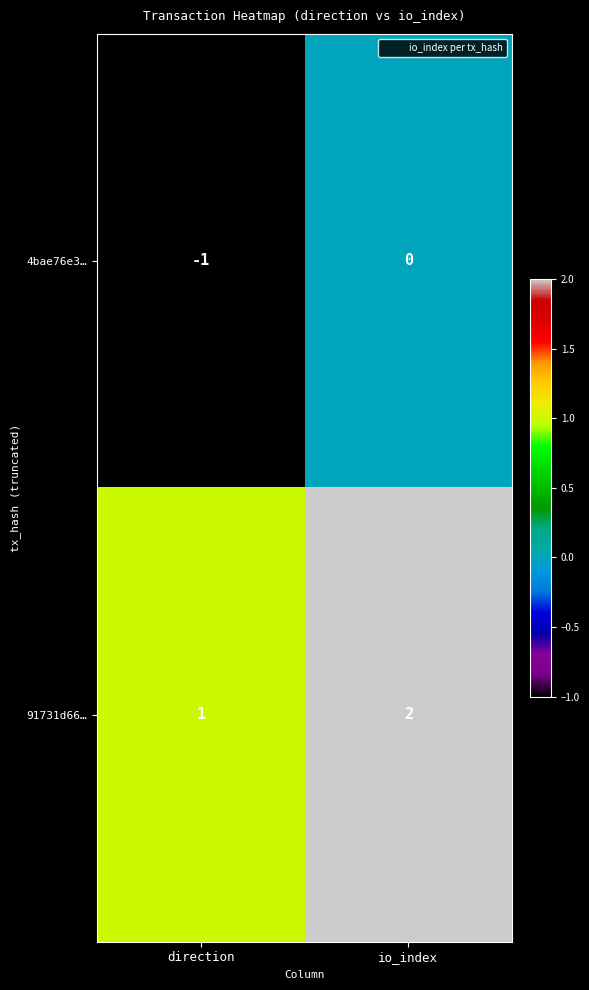

What is the sum of all 91731d66… values?

3